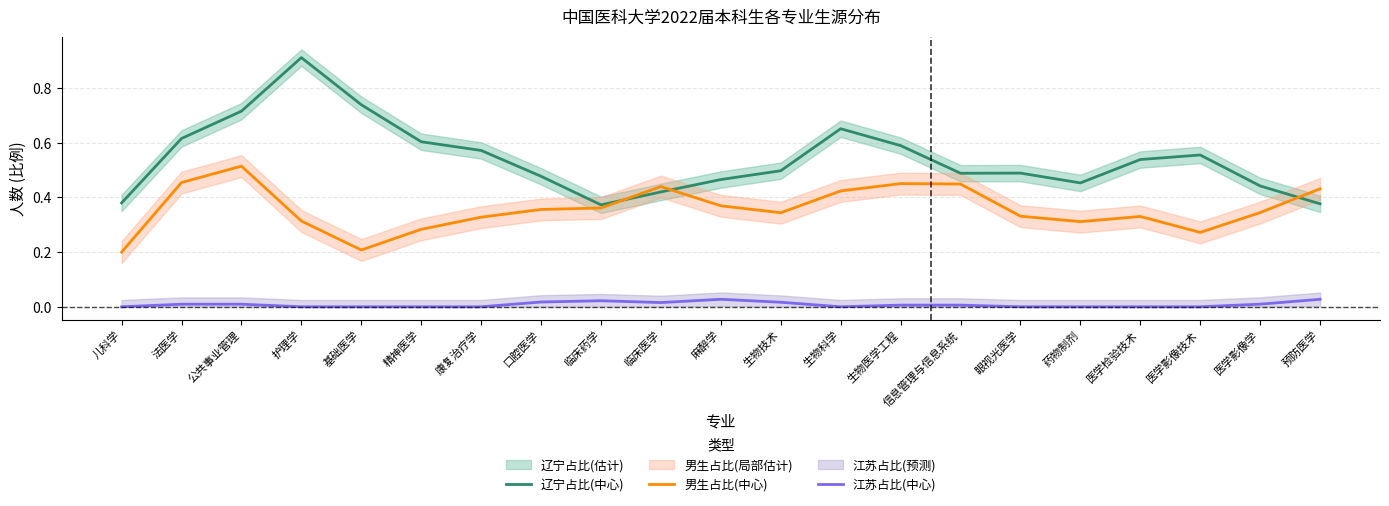

At which category does 男生占比(中心) reach its first local valley?

基础医学